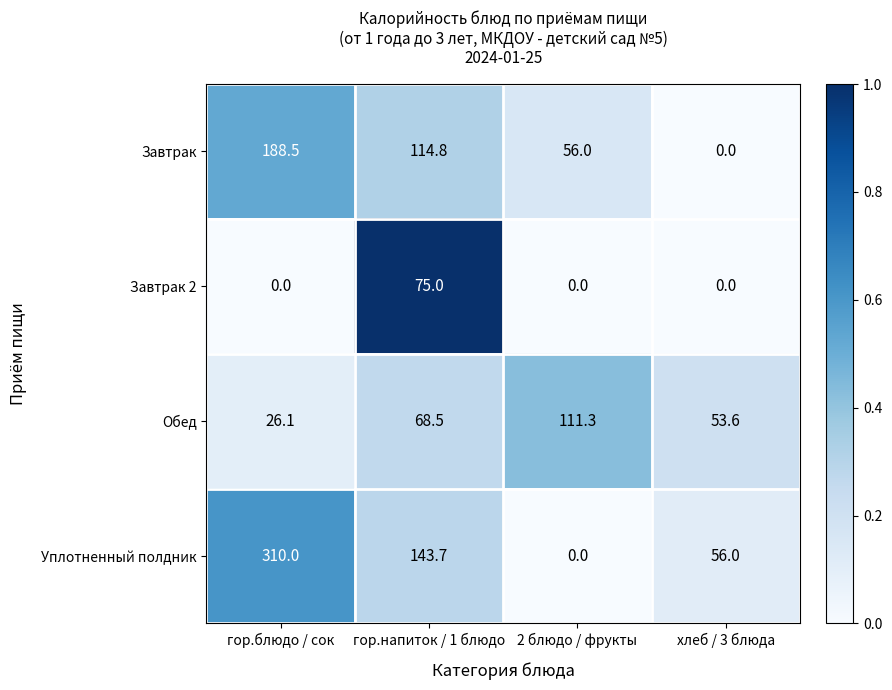

At гор.блюдо / сок, list the series in order from smallest to largest.

Завтрак 2, Обед, Завтрак, Уплотненный полдник